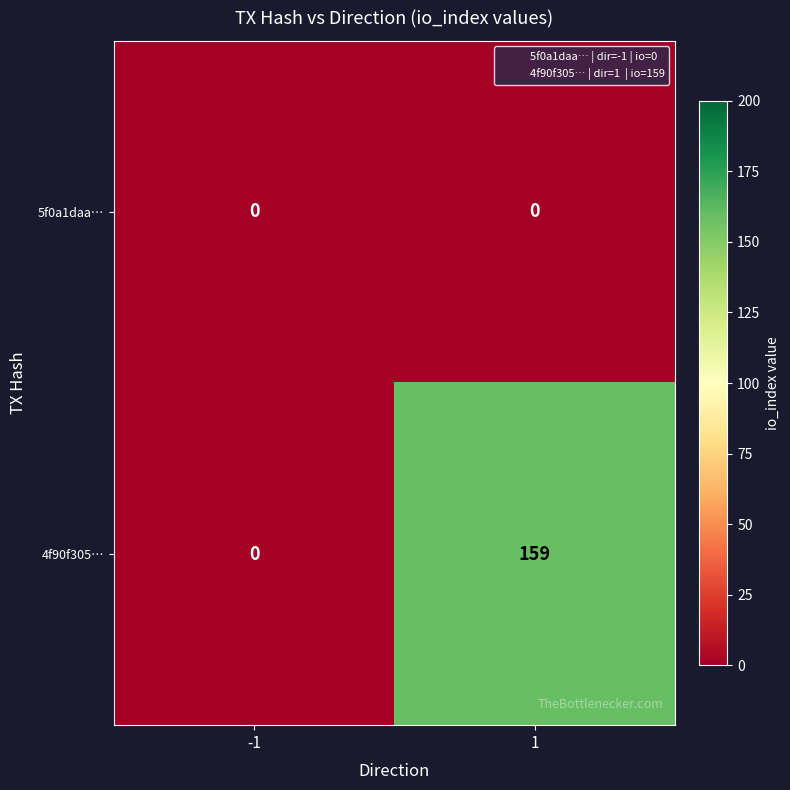

List the series in order of their overall mean, highest first.

4f90f305…, 5f0a1daa…